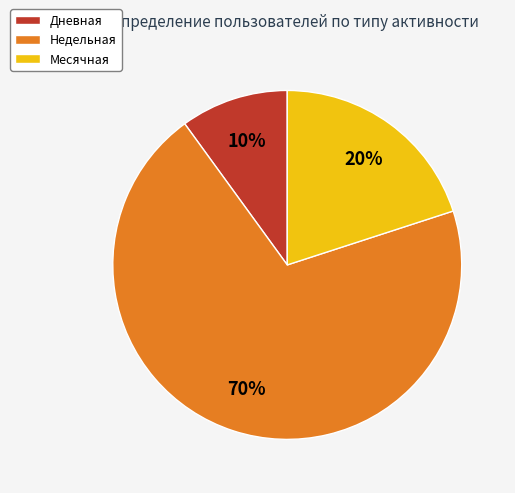

To the nearest percent, what portion does Дневная represent?

10%